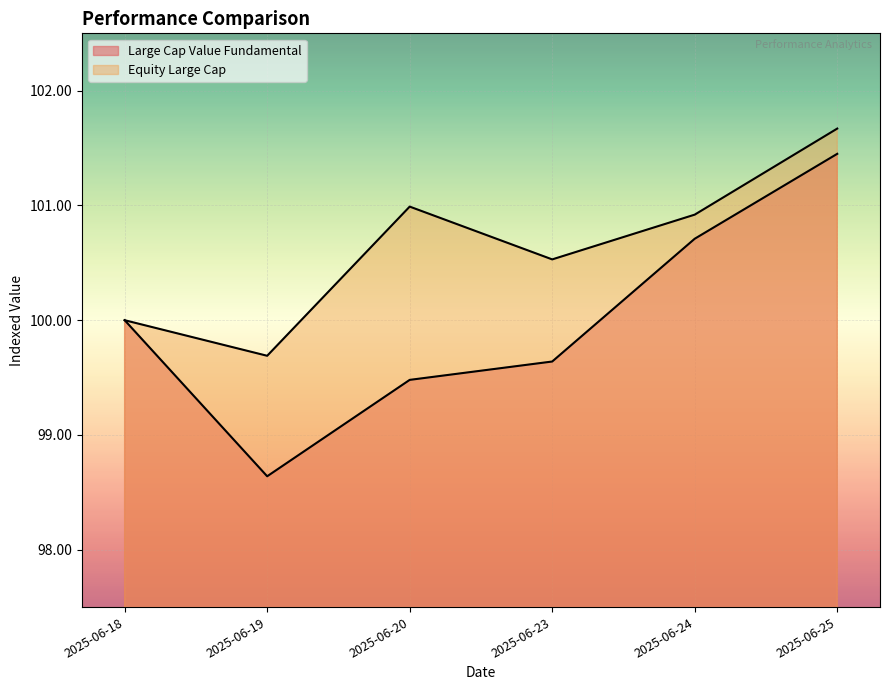

What is the sum of the Large Cap Value Fundamental values at 2025-06-20 and 2025-06-19?

198.1